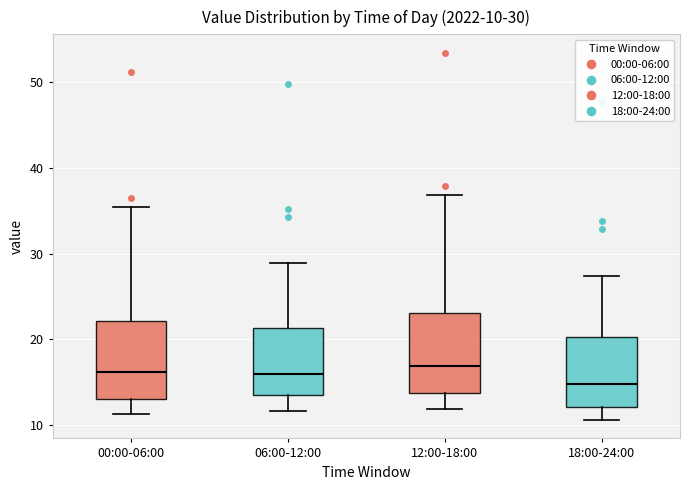

Which box has the lowest median line?

18:00-24:00